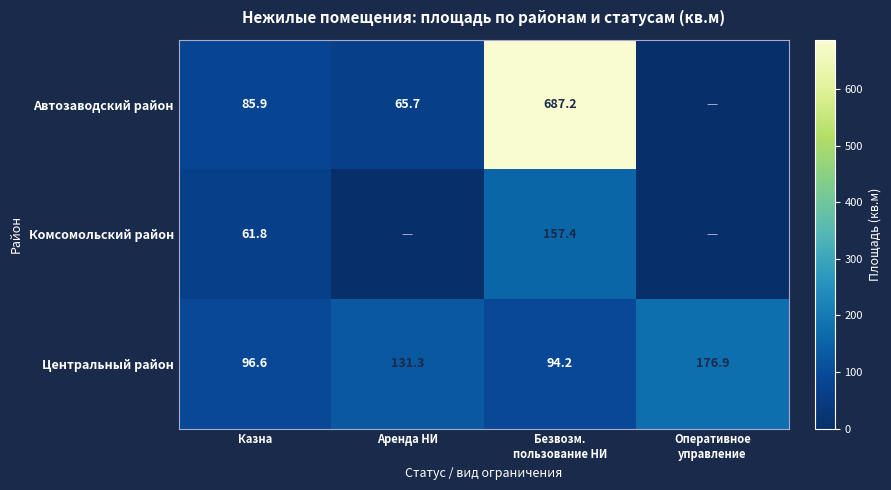

Where does the Центральный район series first go above 131?

Аренда НИ